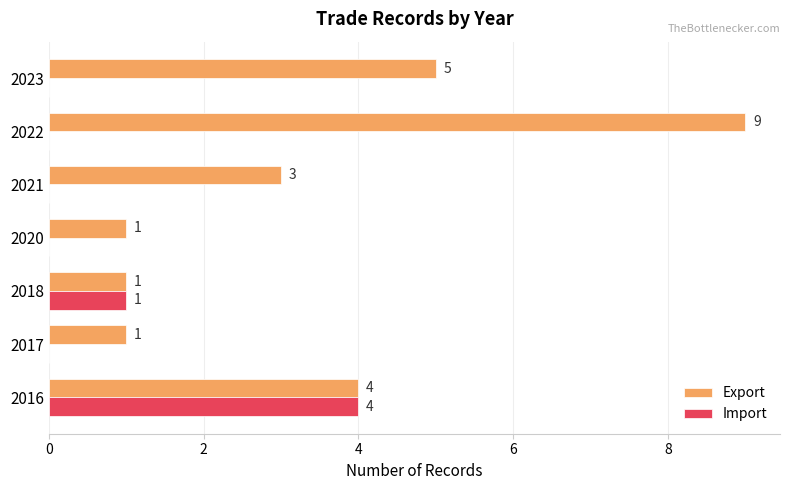

Where is Export nearest to the value 5?

2023